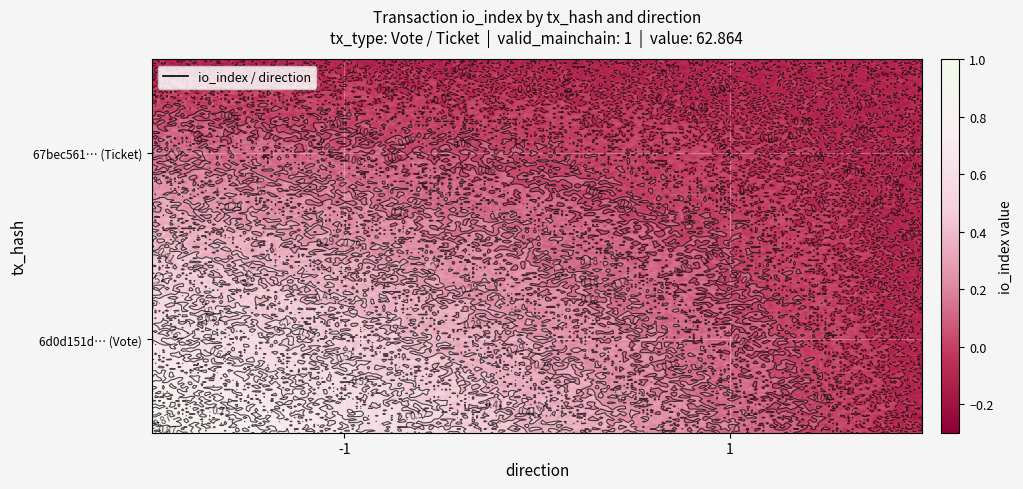

Which series has the largest range (max minus min)?

6d0d151dbdc82cae0c21070162b4114f7f3d49d